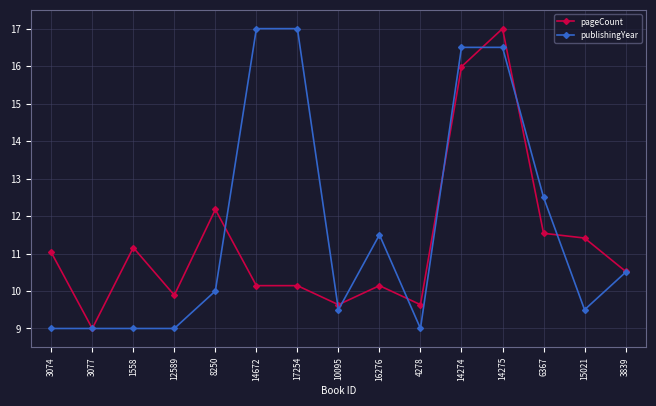

What is the total value across all series at 4278?

18.6